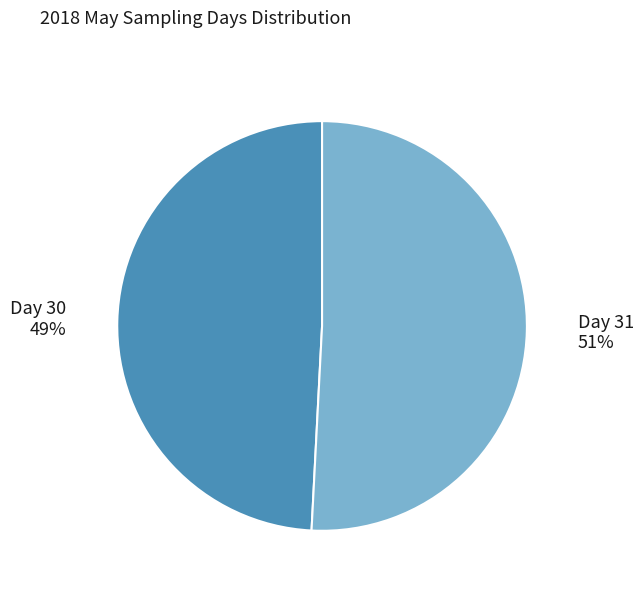

To the nearest percent, what is the average slice percentage?

50%